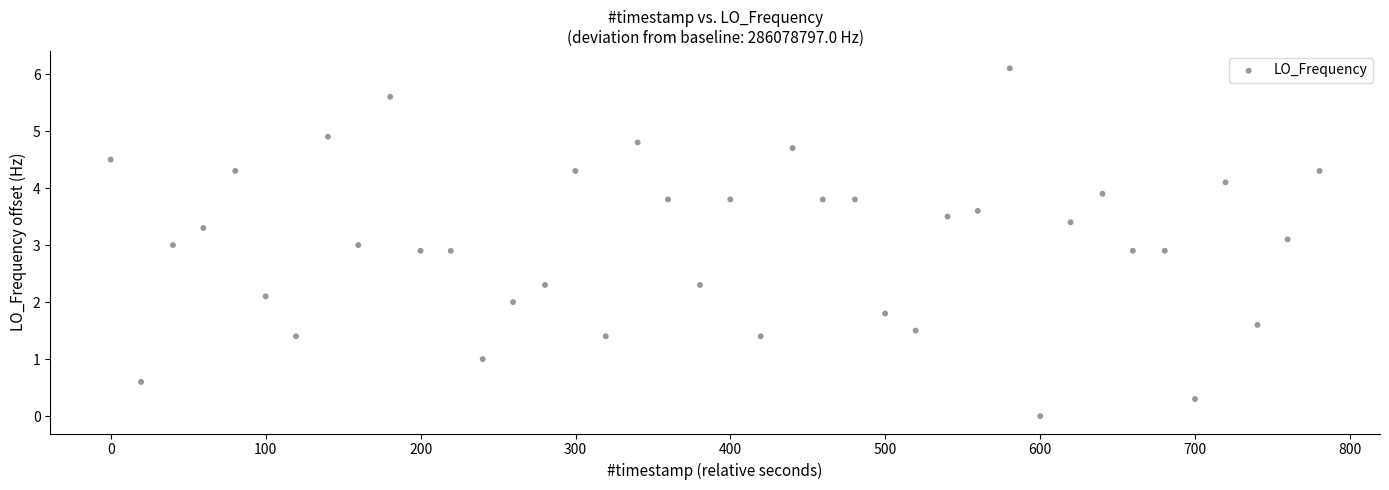

What is the range of X values (max minus min)?

780.2